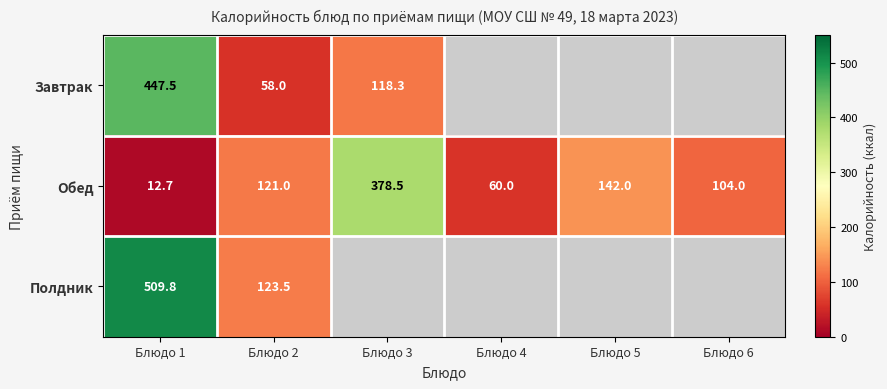

What is the difference between the highest and lowest values at Блюдо 1?

497.1